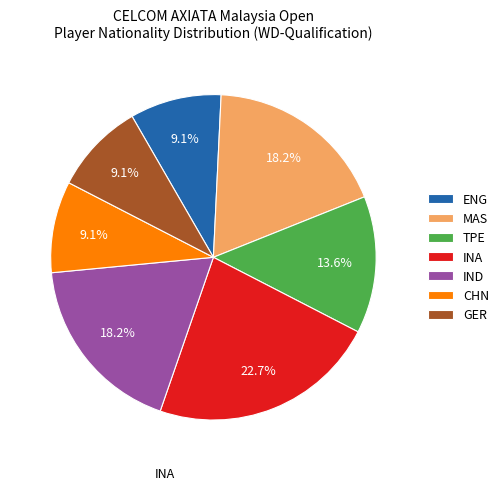

Is there a majority slice in this chart?

No